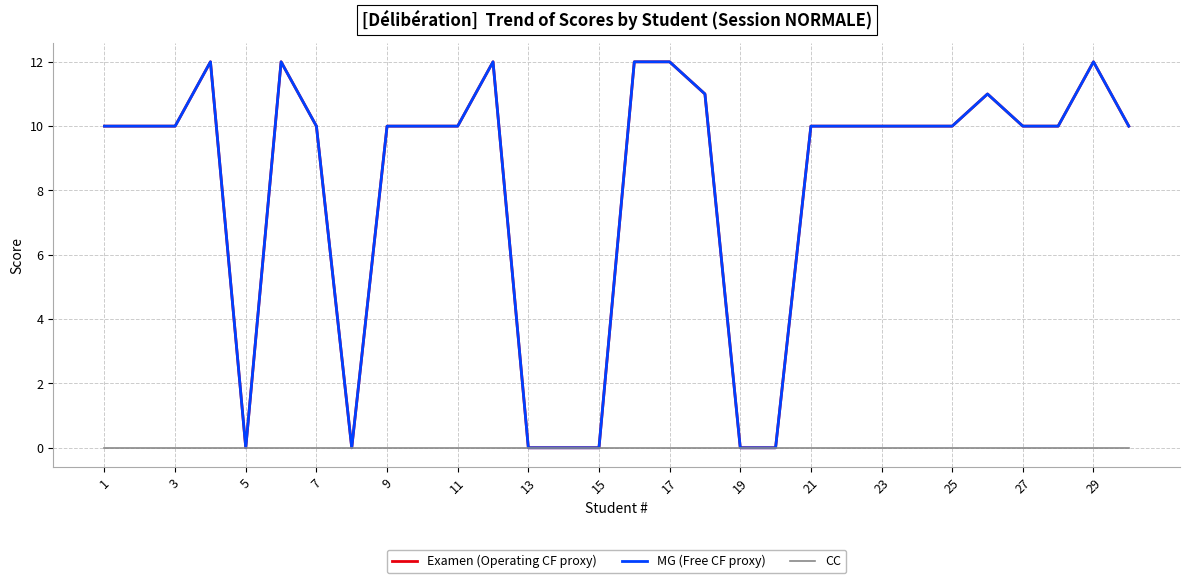

Does the chart have visible grid lines?

Yes